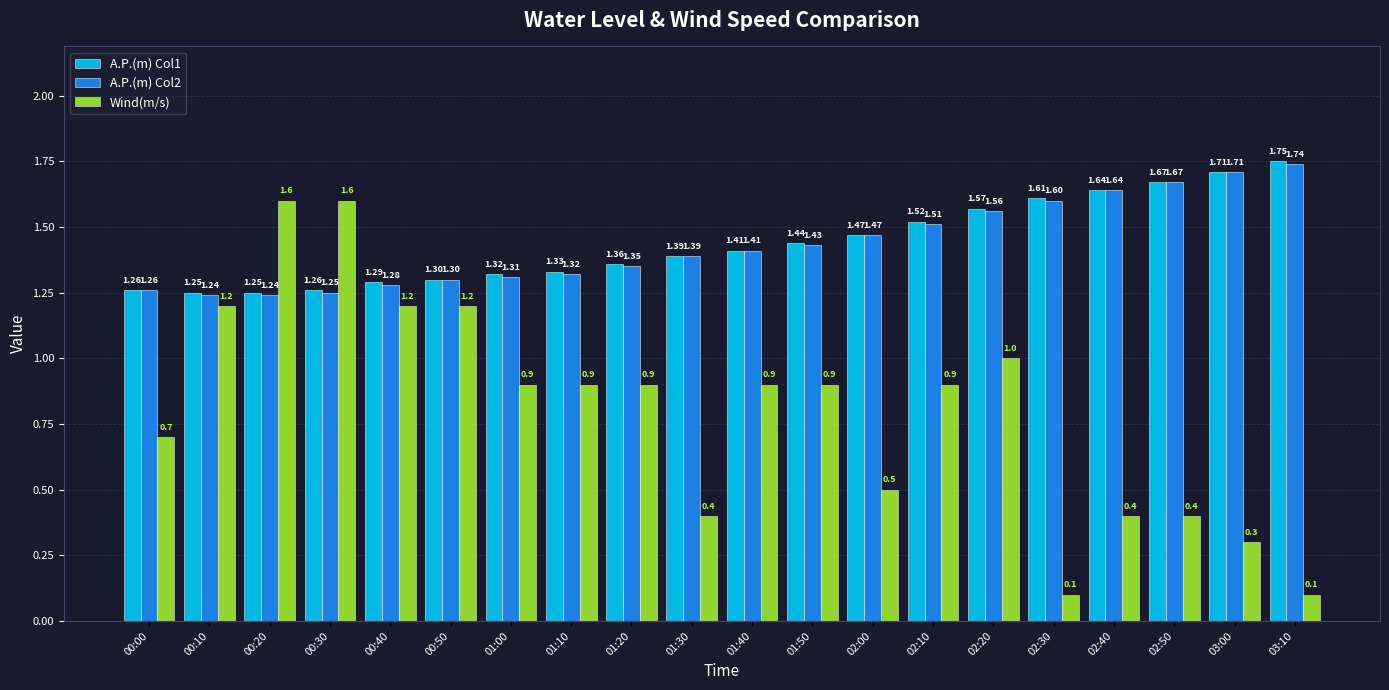

What value does the A.P.(m) Col2 series have at 00:10?

1.2